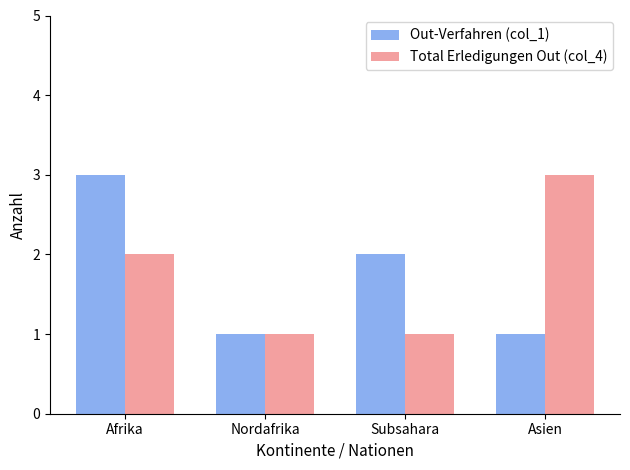

Count the number of categories in the chart.

4